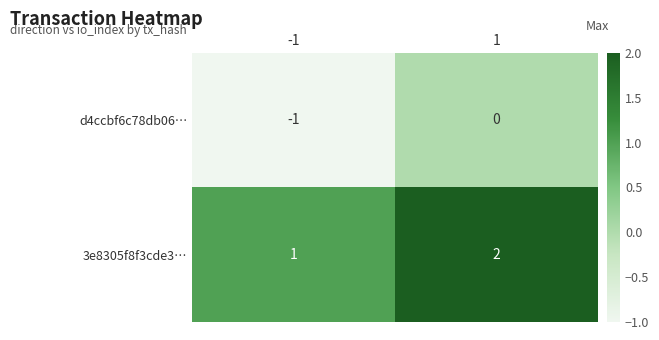

Is the value of 3e8305f8f3cde3… at 1 greater than the value of d4ccbf6c78db06… at -1?

Yes